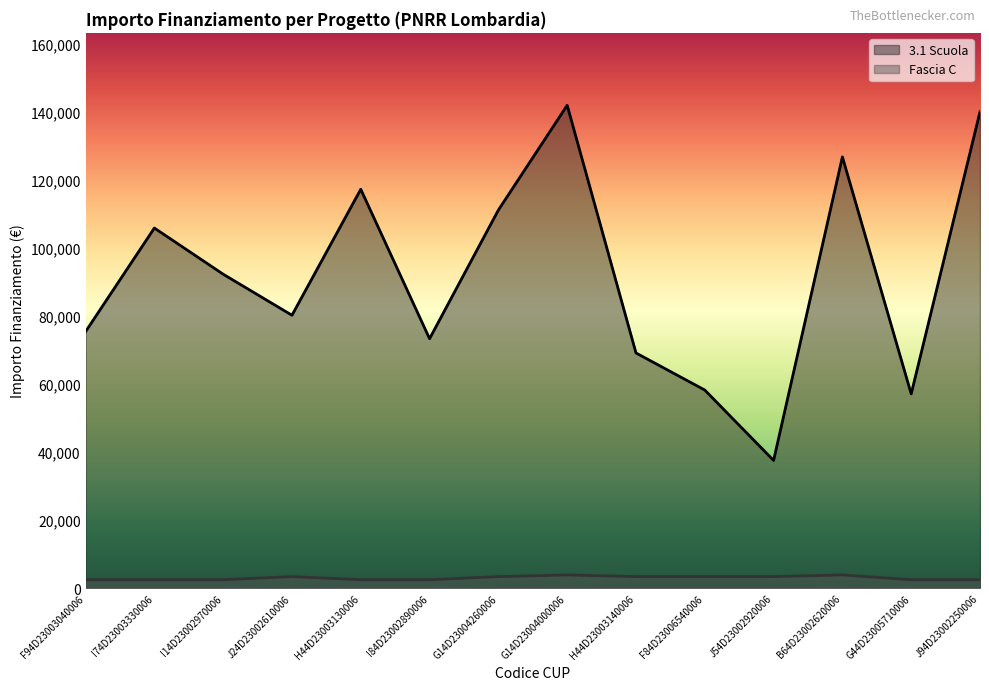

How many values in the Fascia C series exceed 3413?

2